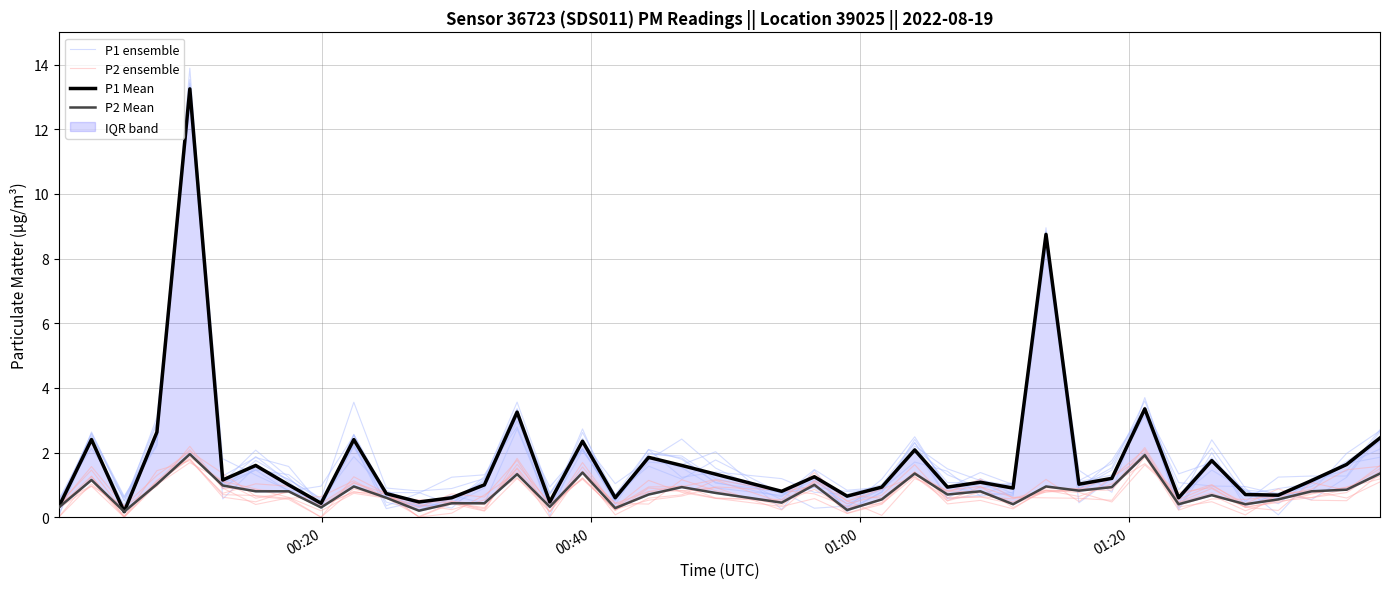

Is it true that P1 ensemble equals 1.9 at 19?

False